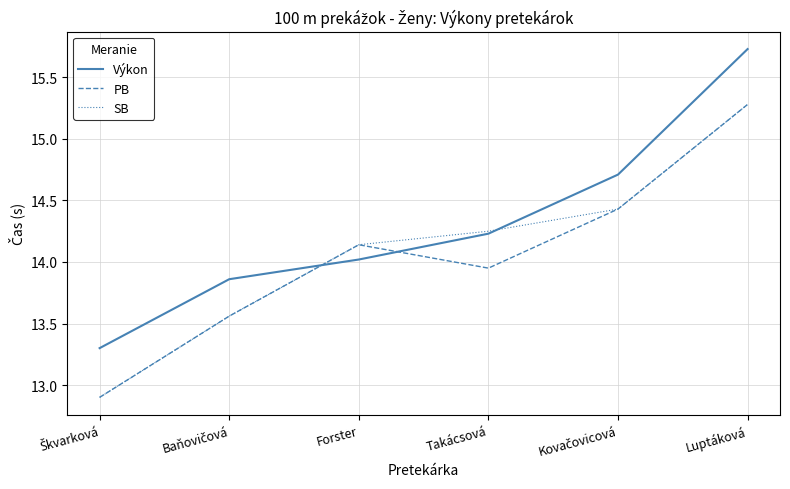

How many intersections are there between SB and Výkon?

2